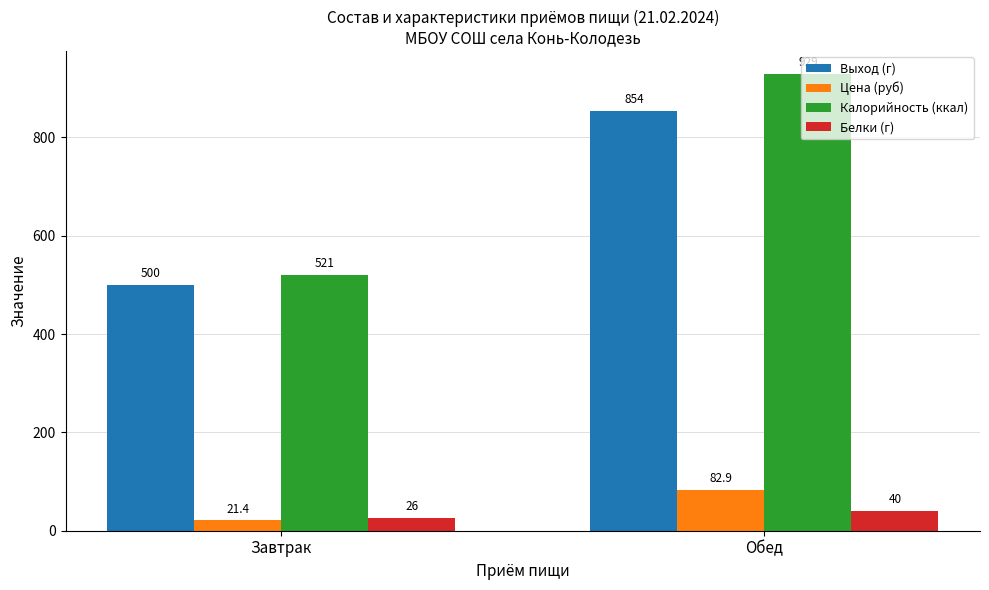

What is the approximate value of Белки (г) at Обед?

40.0